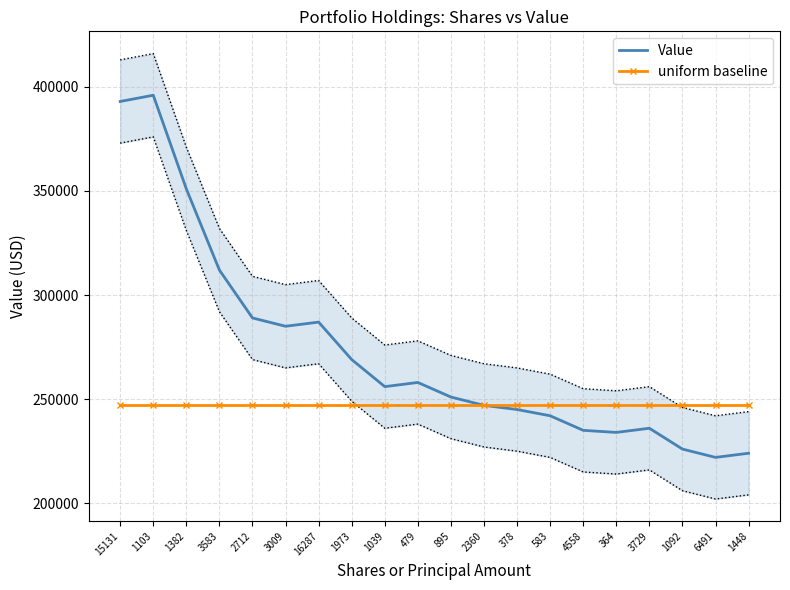

Between 3729 and 3009, which is larger?

3009